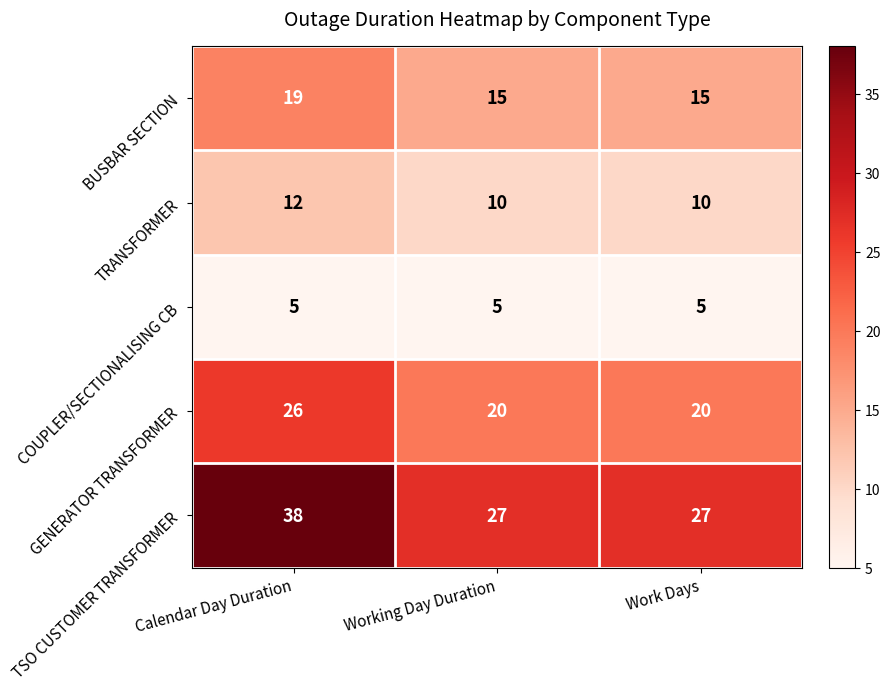

Count the BUSBAR SECTION values in the range 15 to 19.

3